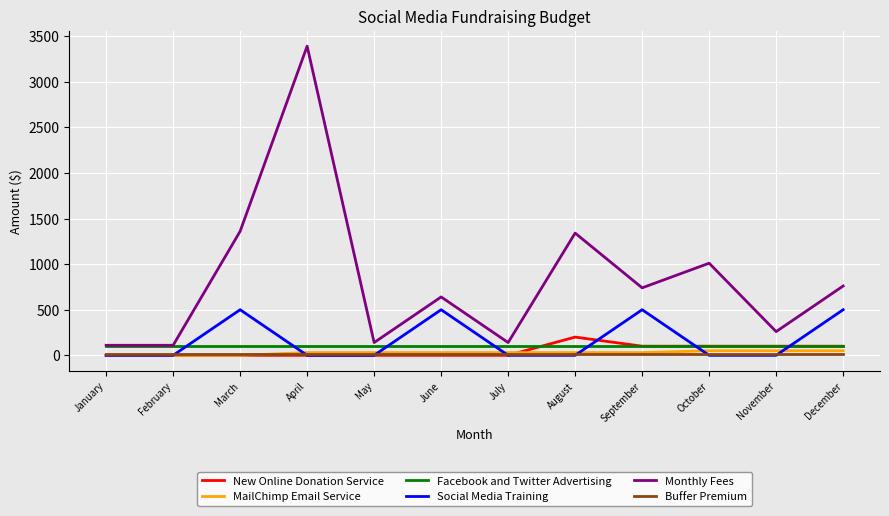

What is the difference between the New Online Donation Service values at October and July?

100